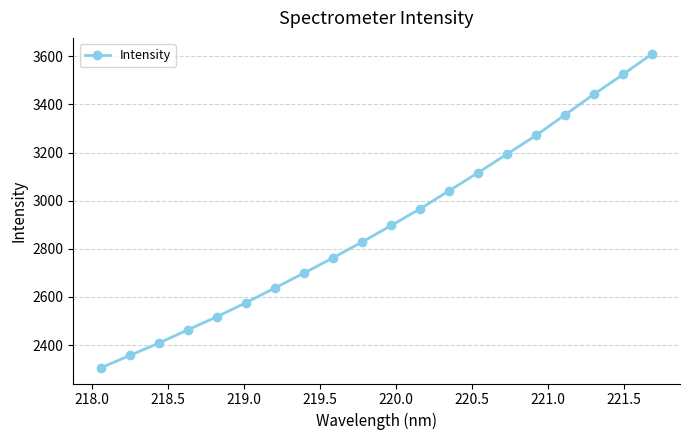

What is the difference between the maximum and minimum values?

1306.0